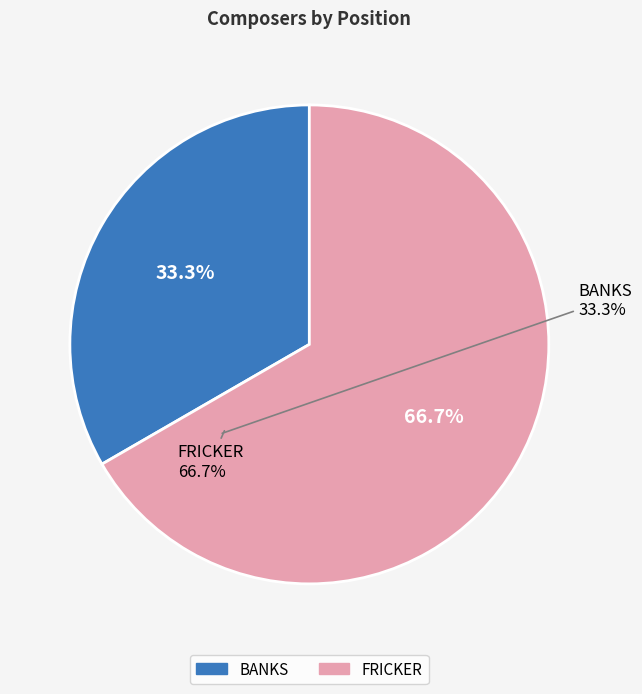

Is it true that FRICKER is 67% of the pie?

True